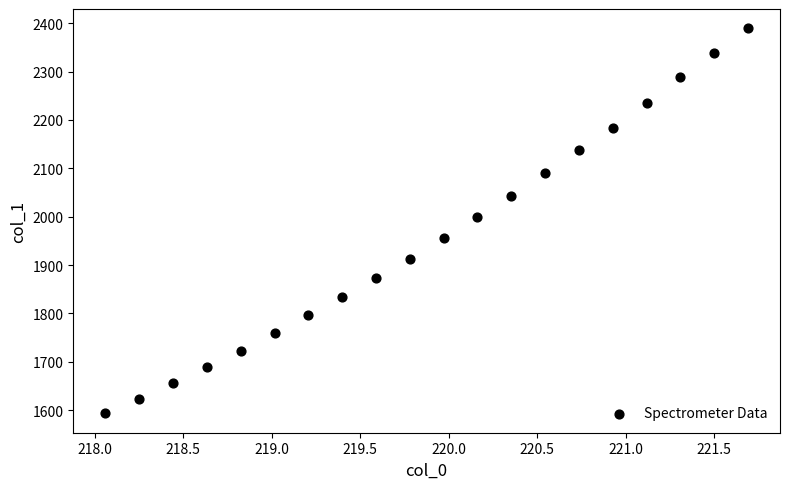

What is the range of Y values (max minus min)?

796.3